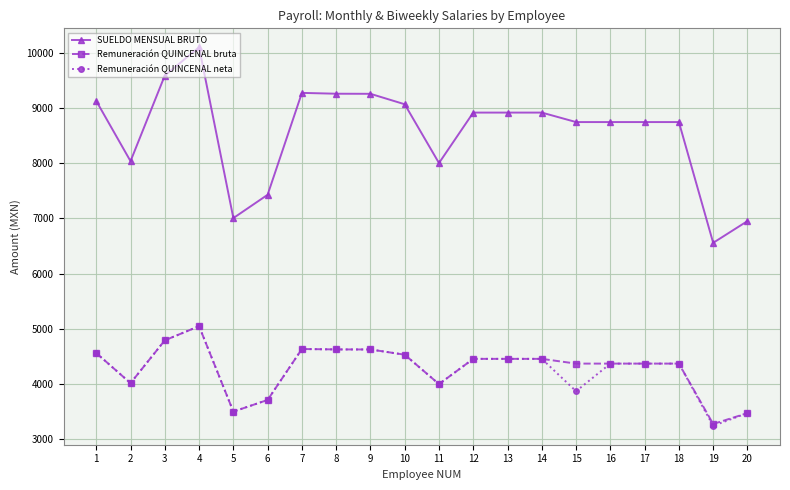

True or false: SUELDO MENSUAL BRUTO has more than 1 points higher than both neighbors.

True